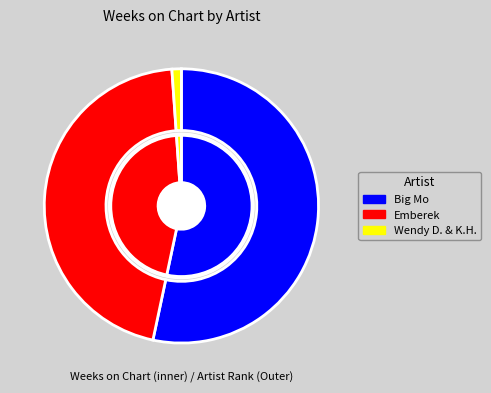

What is the change in value from Big Mo - NEW ORLEANS to Emberek - Tábortüz?

-7